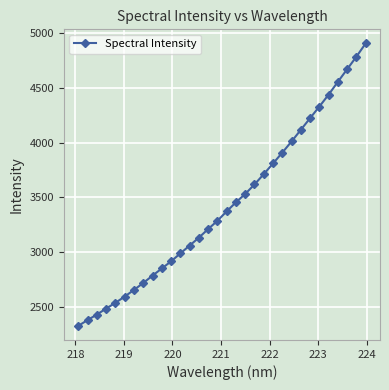

What is the difference between the second highest and minimum values?

2462.4